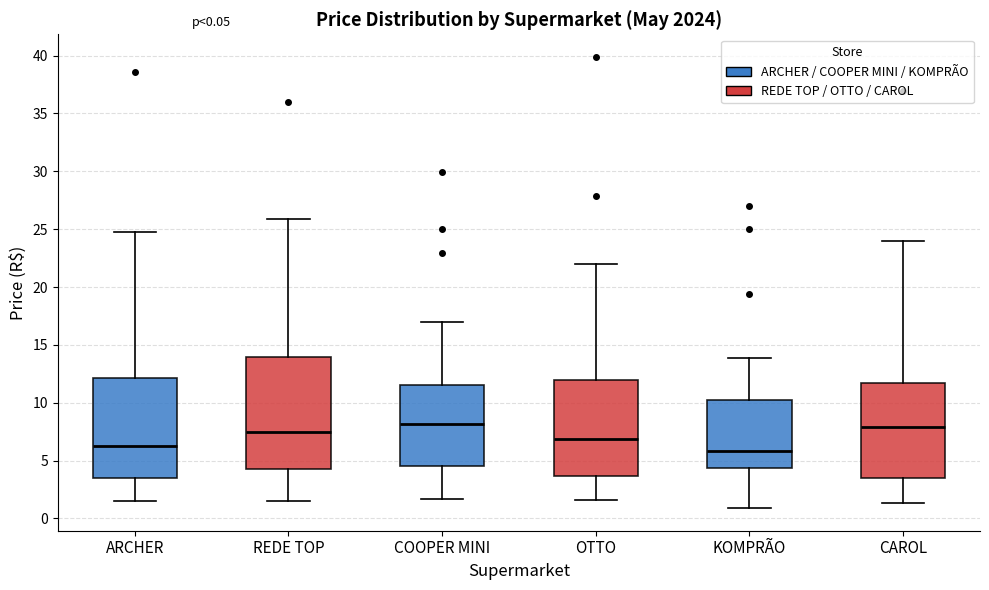

Which box is the tallest, from its lower edge to its upper edge?

REDE TOP